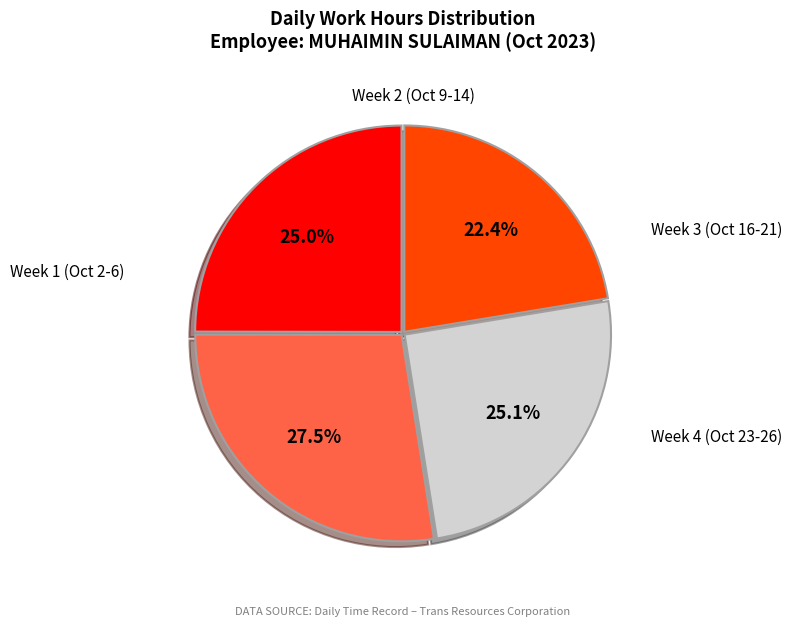

Does any single category account for the majority?

No